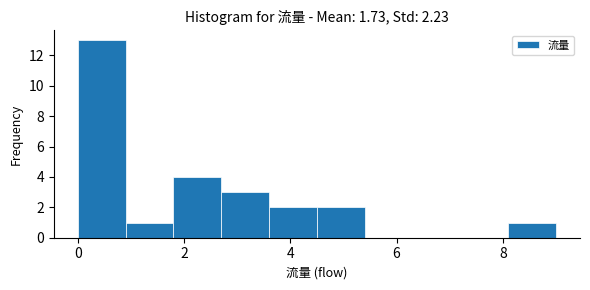

Reading left to right, transcribe this chart: for each bar, give the range it covers on the x-axis and its height. Neither the bar edges nor the heights are printed on the chart, so give them approximately, as read against the axes.

0.0 to 0.9: 13
0.9 to 1.8: 1
1.8 to 2.7: 4
2.7 to 3.6: 3
3.6 to 4.5: 2
4.5 to 5.4: 2
5.4 to 6.3: 0
6.3 to 7.2: 0
7.2 to 8.1: 0
8.1 to 9.0: 1